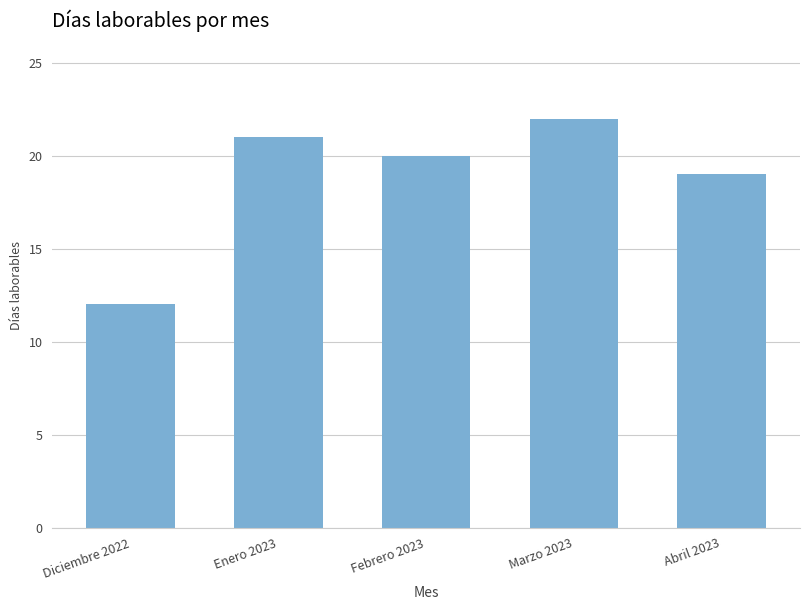

Is it true that the value at Febrero 2023 is 32?

False